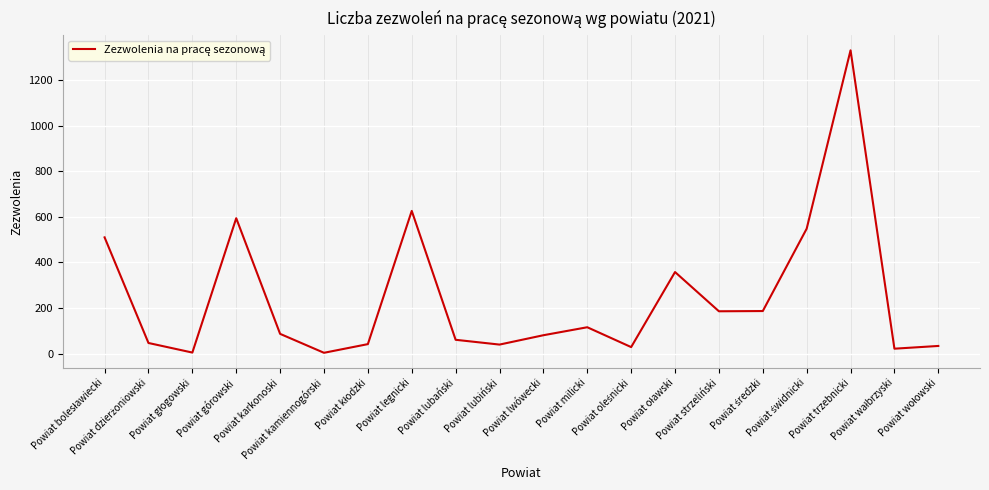

What is the maximum value shown in the chart?

1330